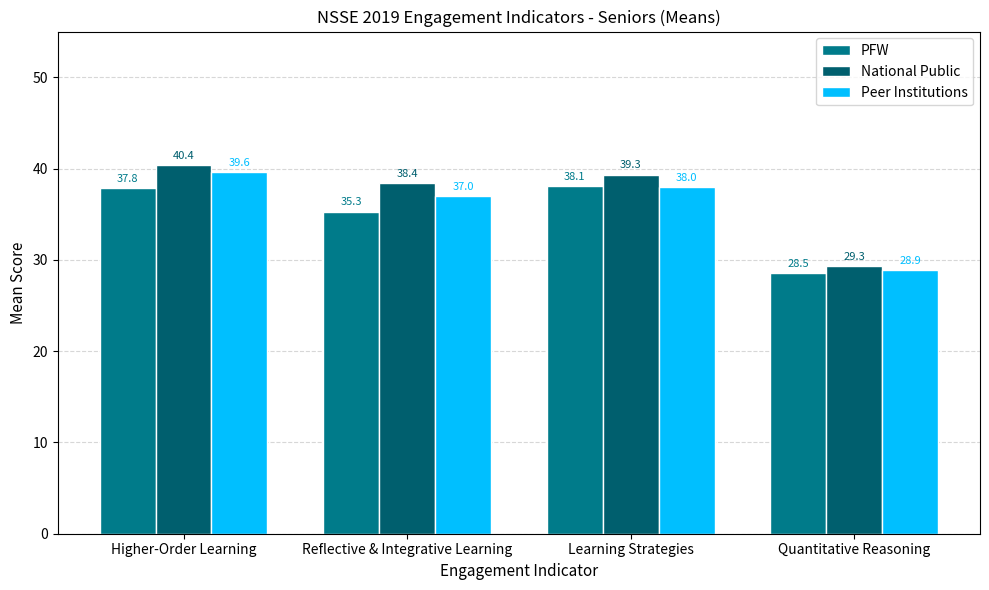

What is the difference between the PFW values at Quantitative Reasoning and Reflective & Integrative Learning?

6.8